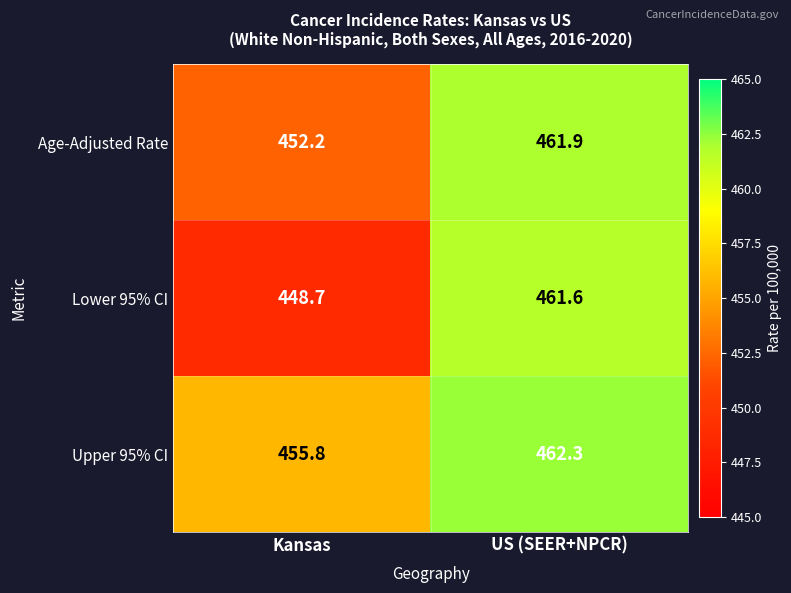

What is the sum of the Upper 95% CI values at Kansas and US (SEER+NPCR)?

918.1